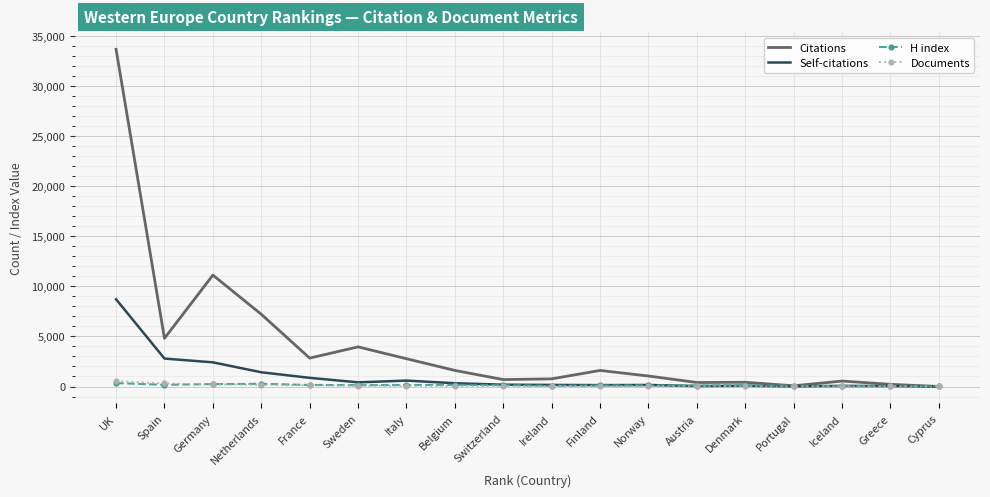

What are all the series names shown in the legend?

Citations, Self-citations, H index, Documents